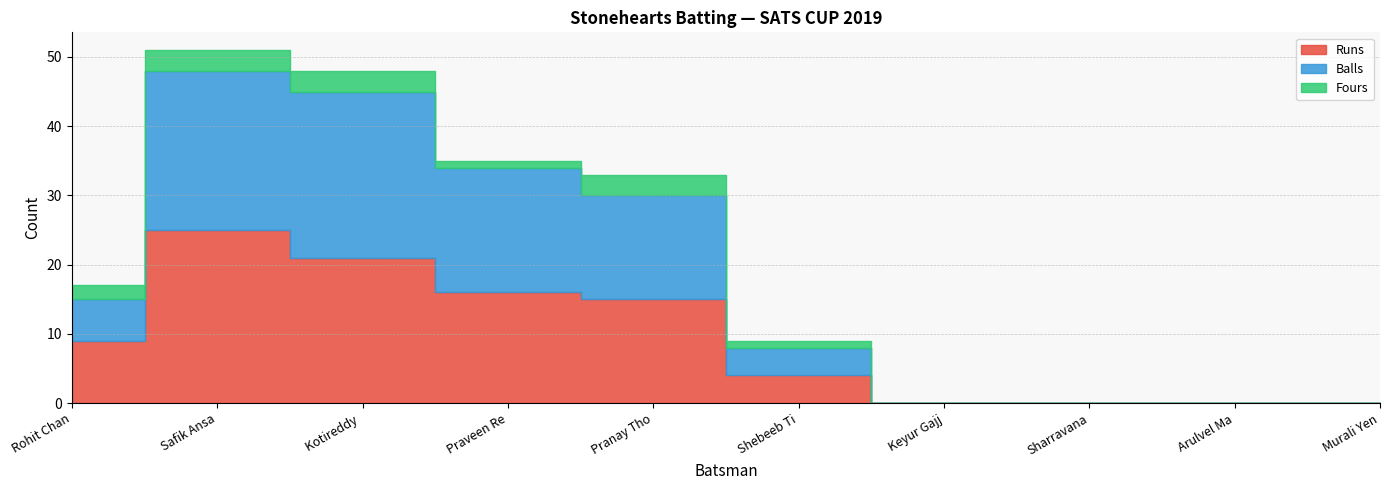

At which category is the sum across all series the highest?

Safik Ansari Ahmed